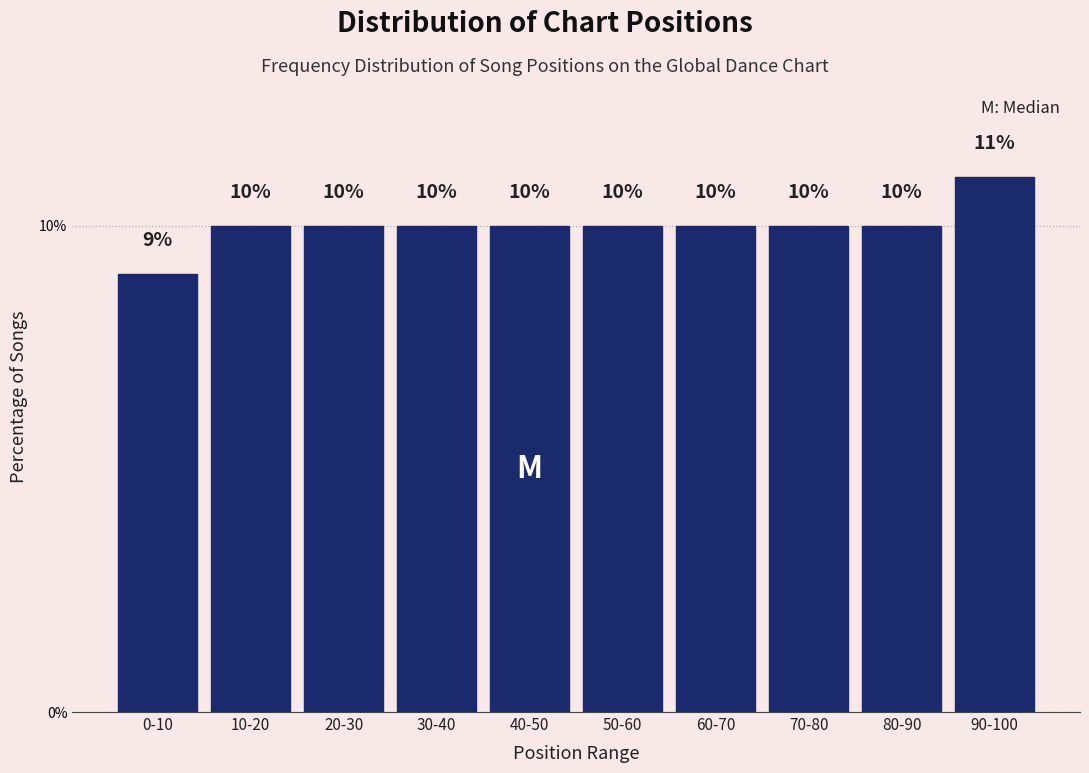

Reading left to right, transcribe all the data shown in this chart.

9	10	10	10	10	10	10	10	10	11